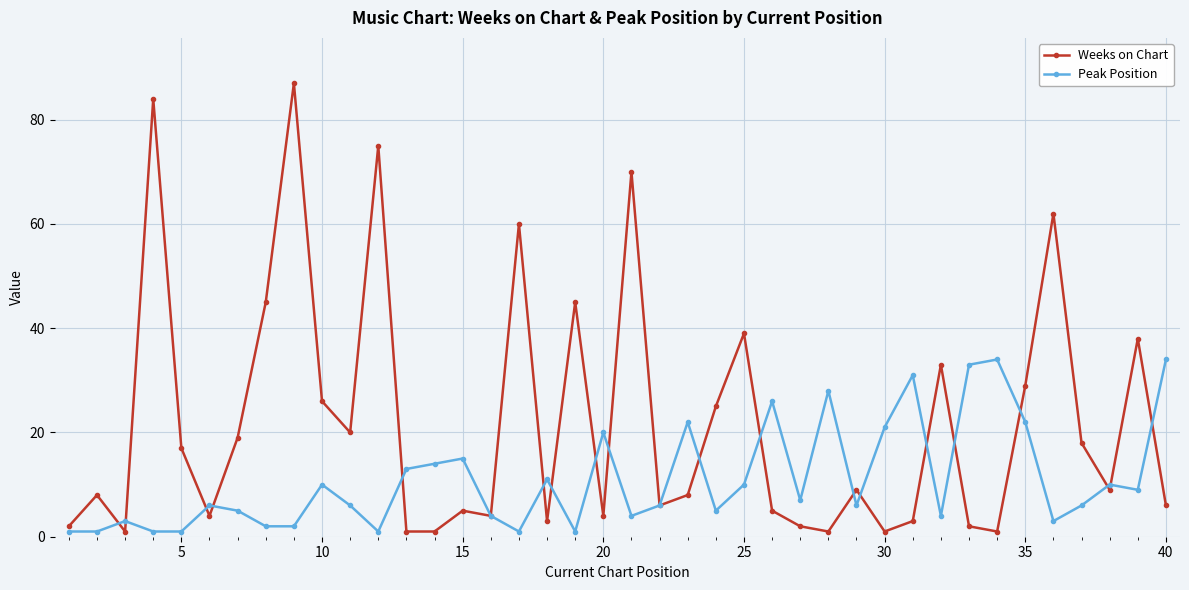

Rank the series by their average value, from lowest to highest.

Peak Position, Weeks on Chart